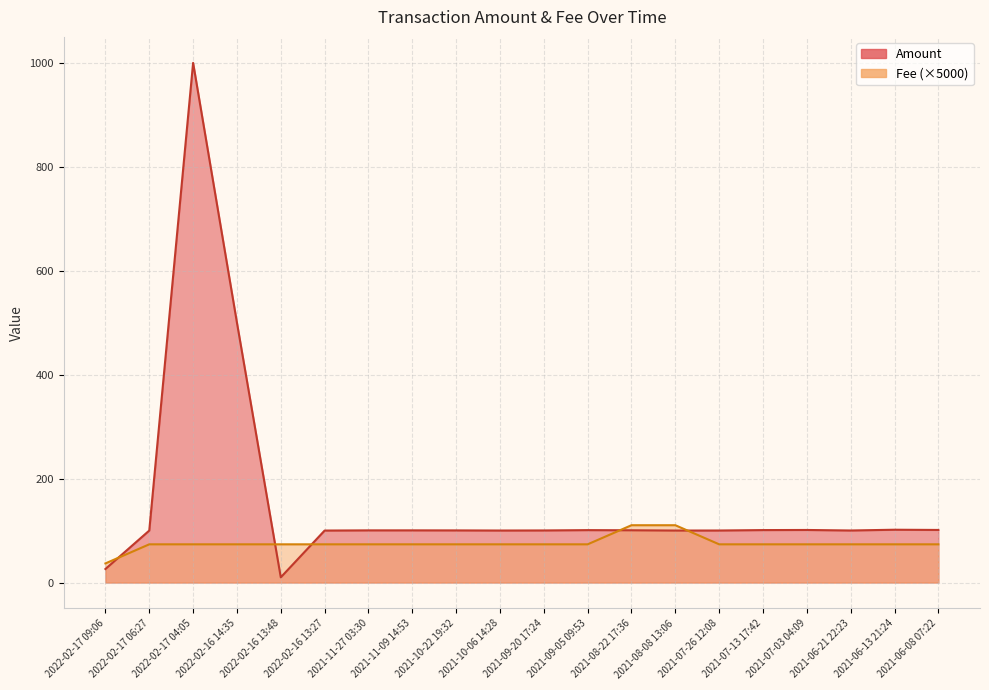

How many values in the Amount series are below 100?

2